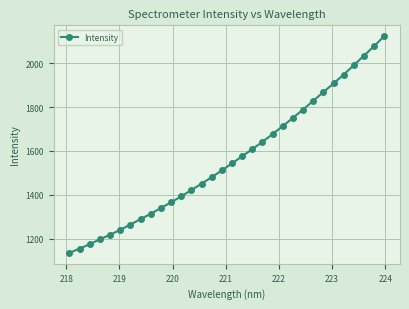

How many values exceed 1543?

16